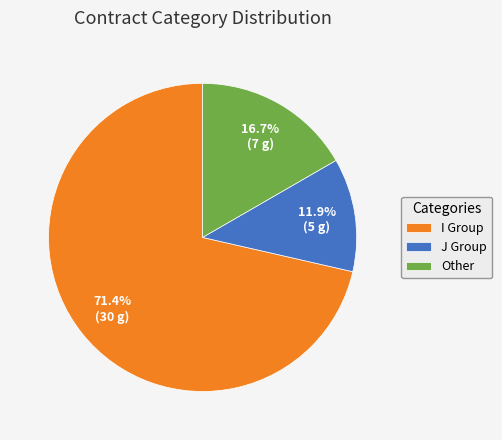

Which category accounts for the majority?

I